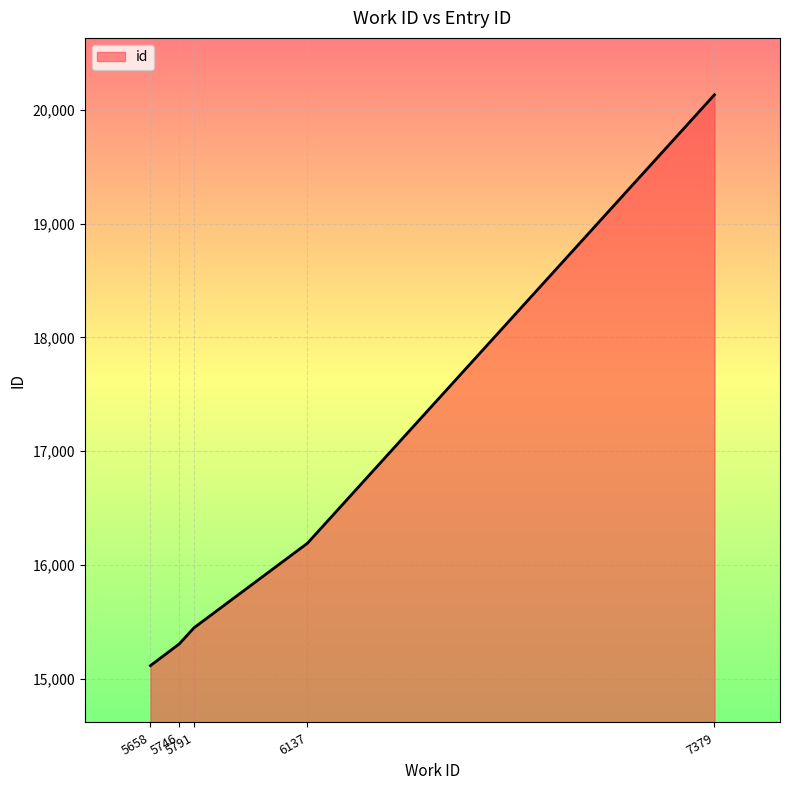

What is the sum of all values?

82190